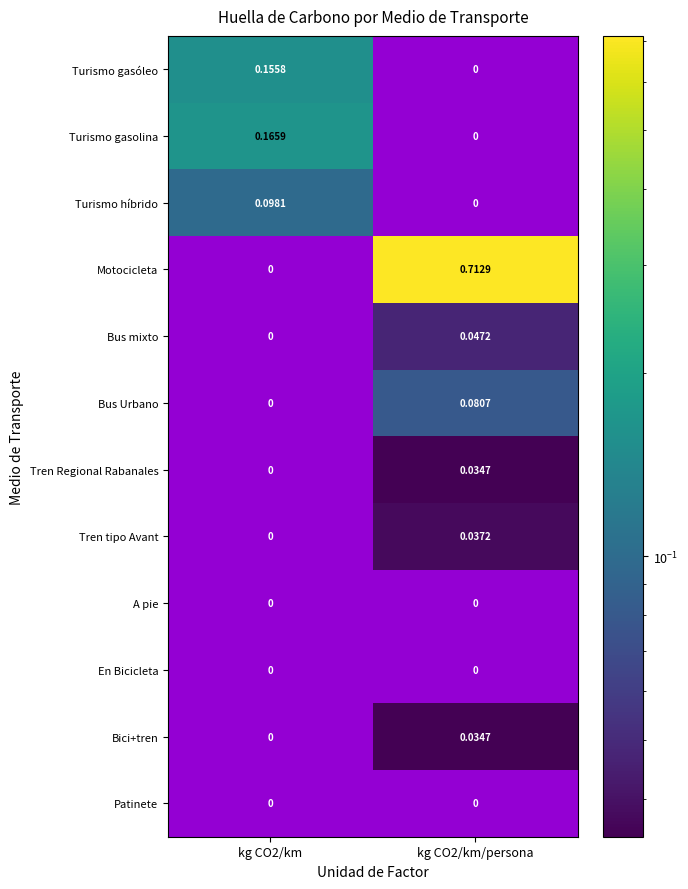

Is it true that Tren Regional Rabanales equals 0.0 at kg CO2/km/persona?

False